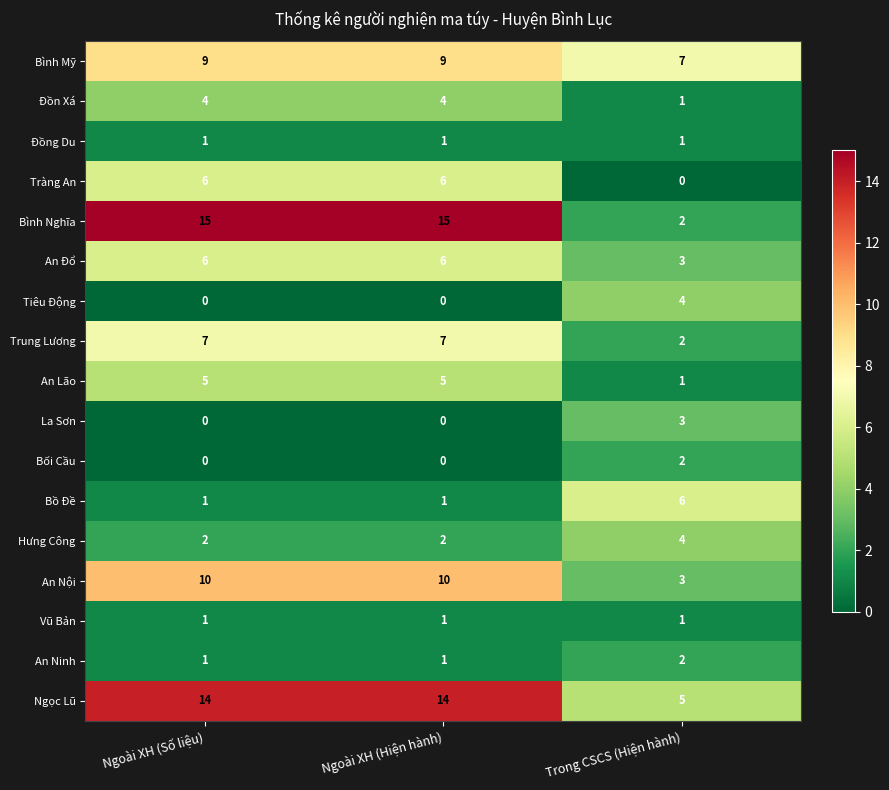

Which series changed the most between Ngoài XH (Số liệu) and Trong CSCS (Hiện hành)?

Bình Nghĩa